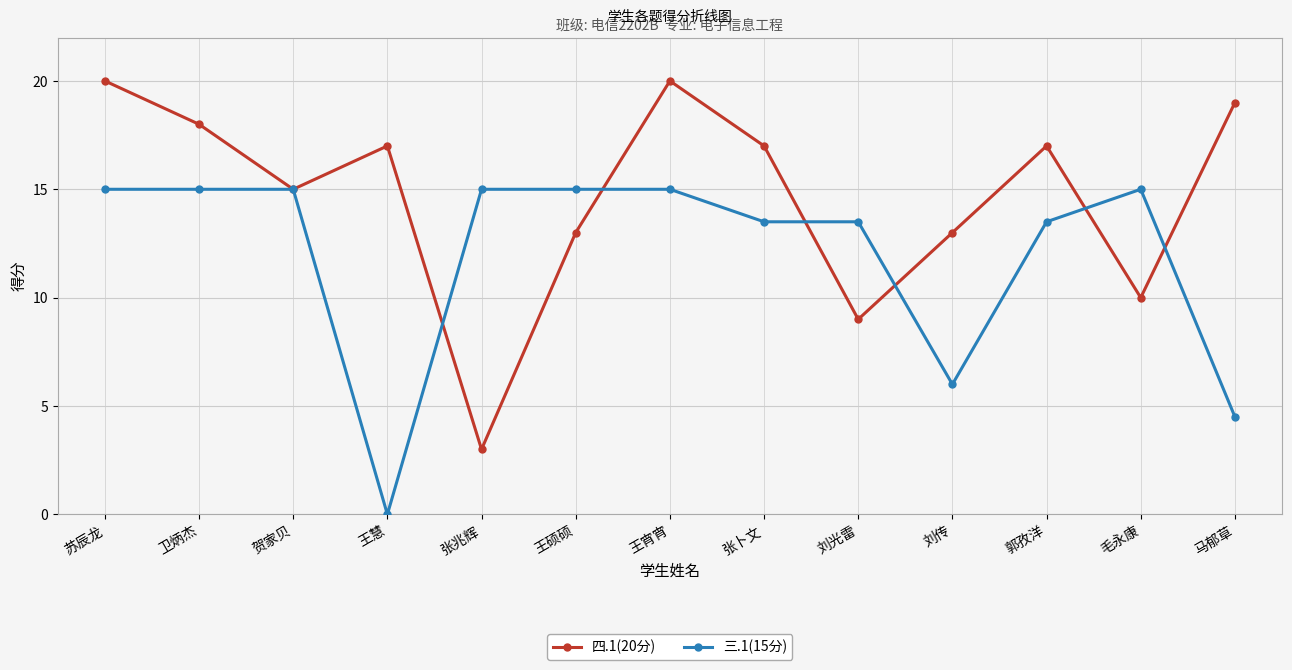

How many positive values does the 三.1(15分) series have?

12